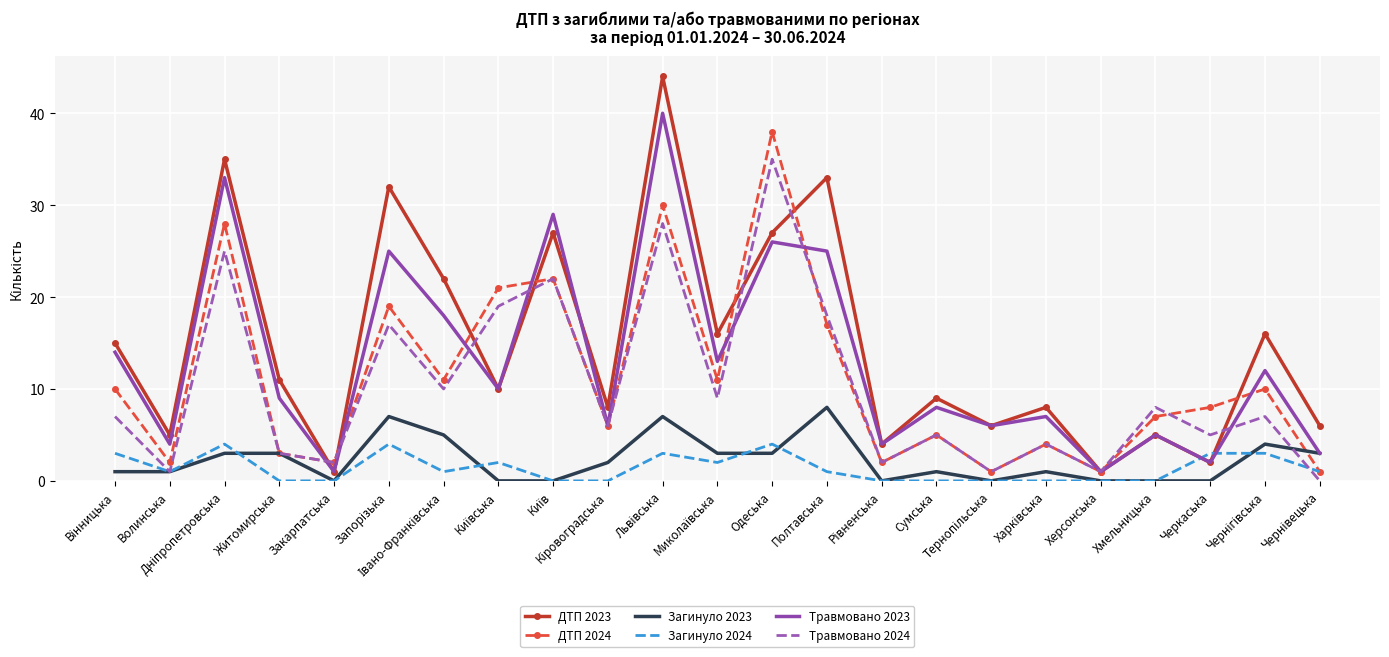

The value of Травмовано 2023 at Одеська is 26. True or false?

True